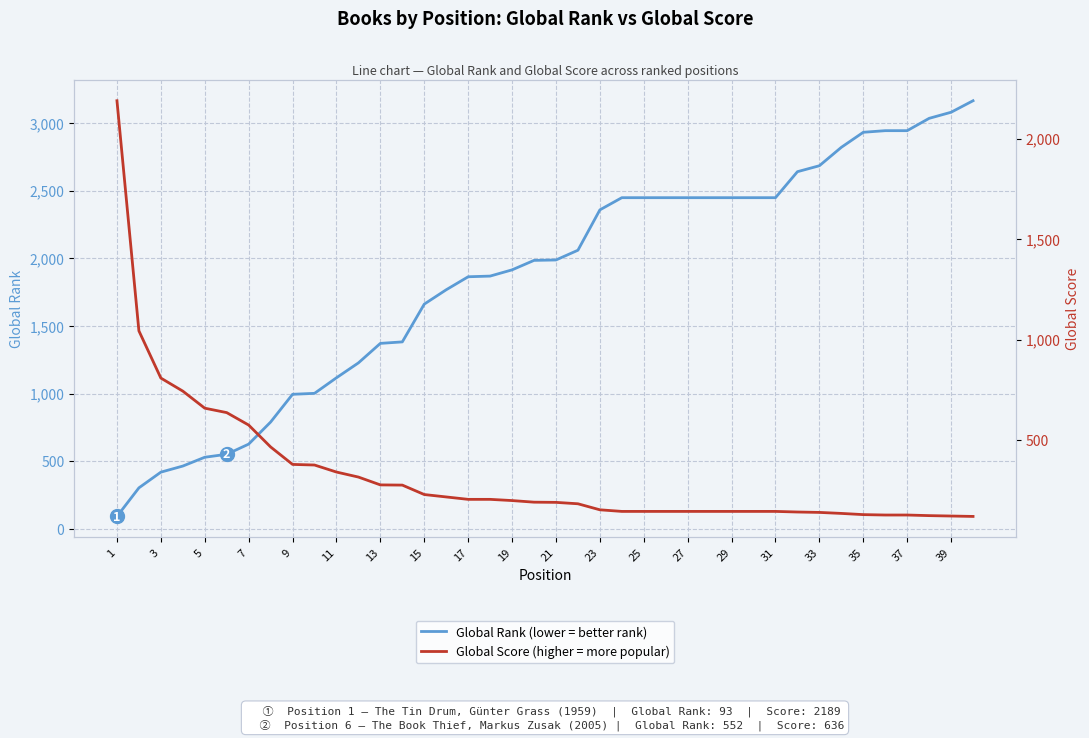

Is the value of Global Score at 19 greater than the value of Global Rank at 9?

No